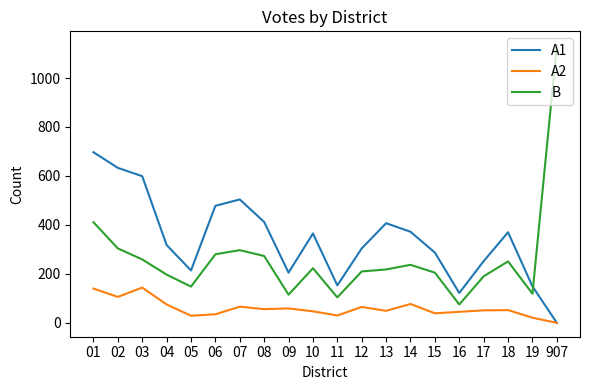

True or false: A1 has more than 2 interior local peaks.

True